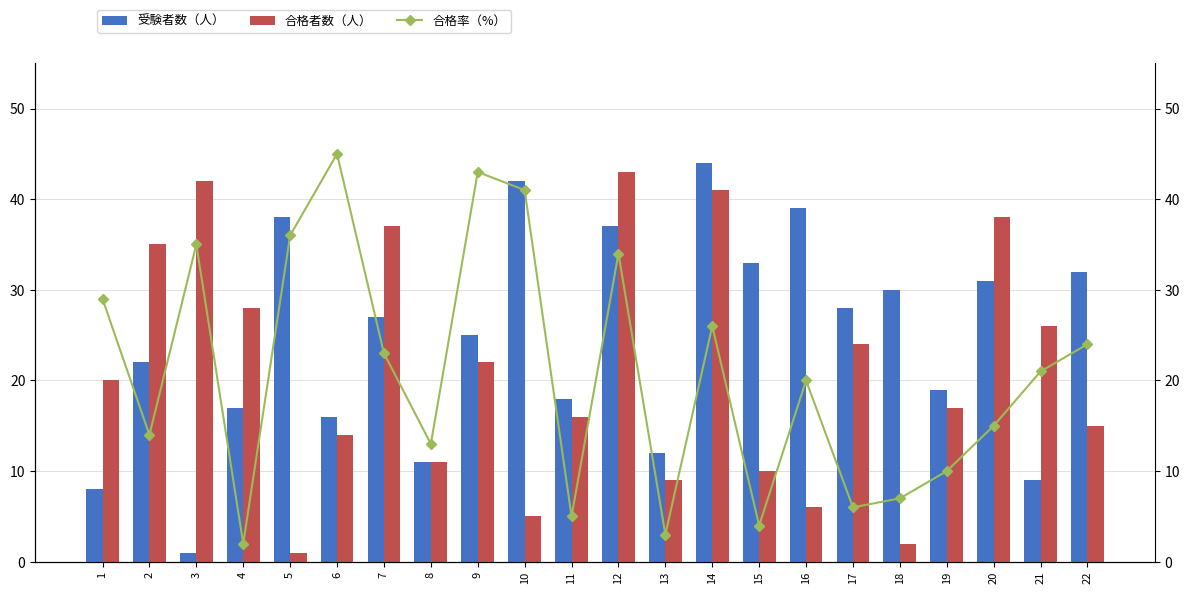

How many groups of bars are there?

22